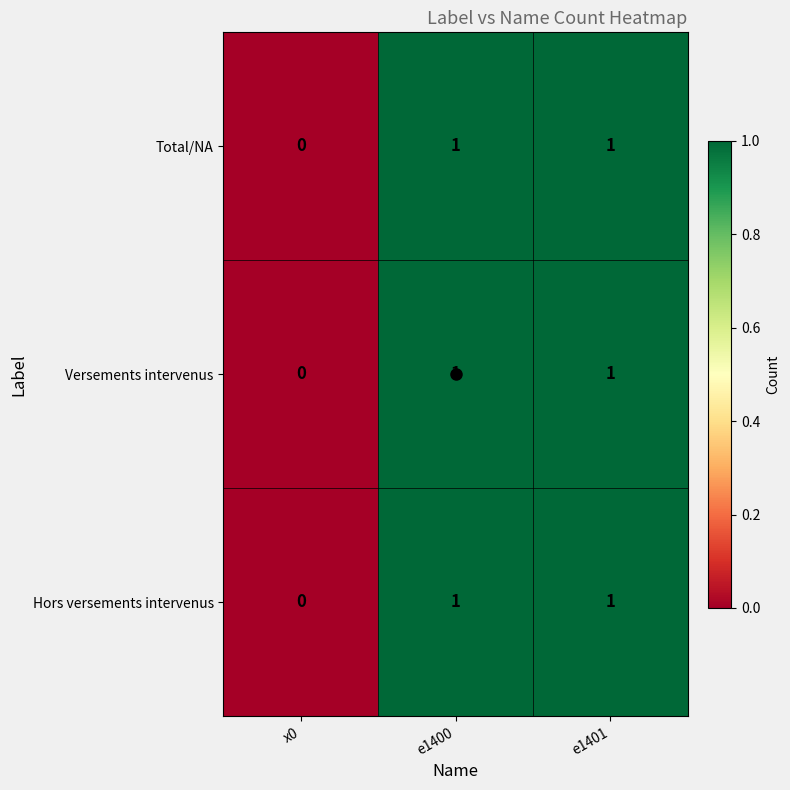

What is the total value across all series at e1401?

3